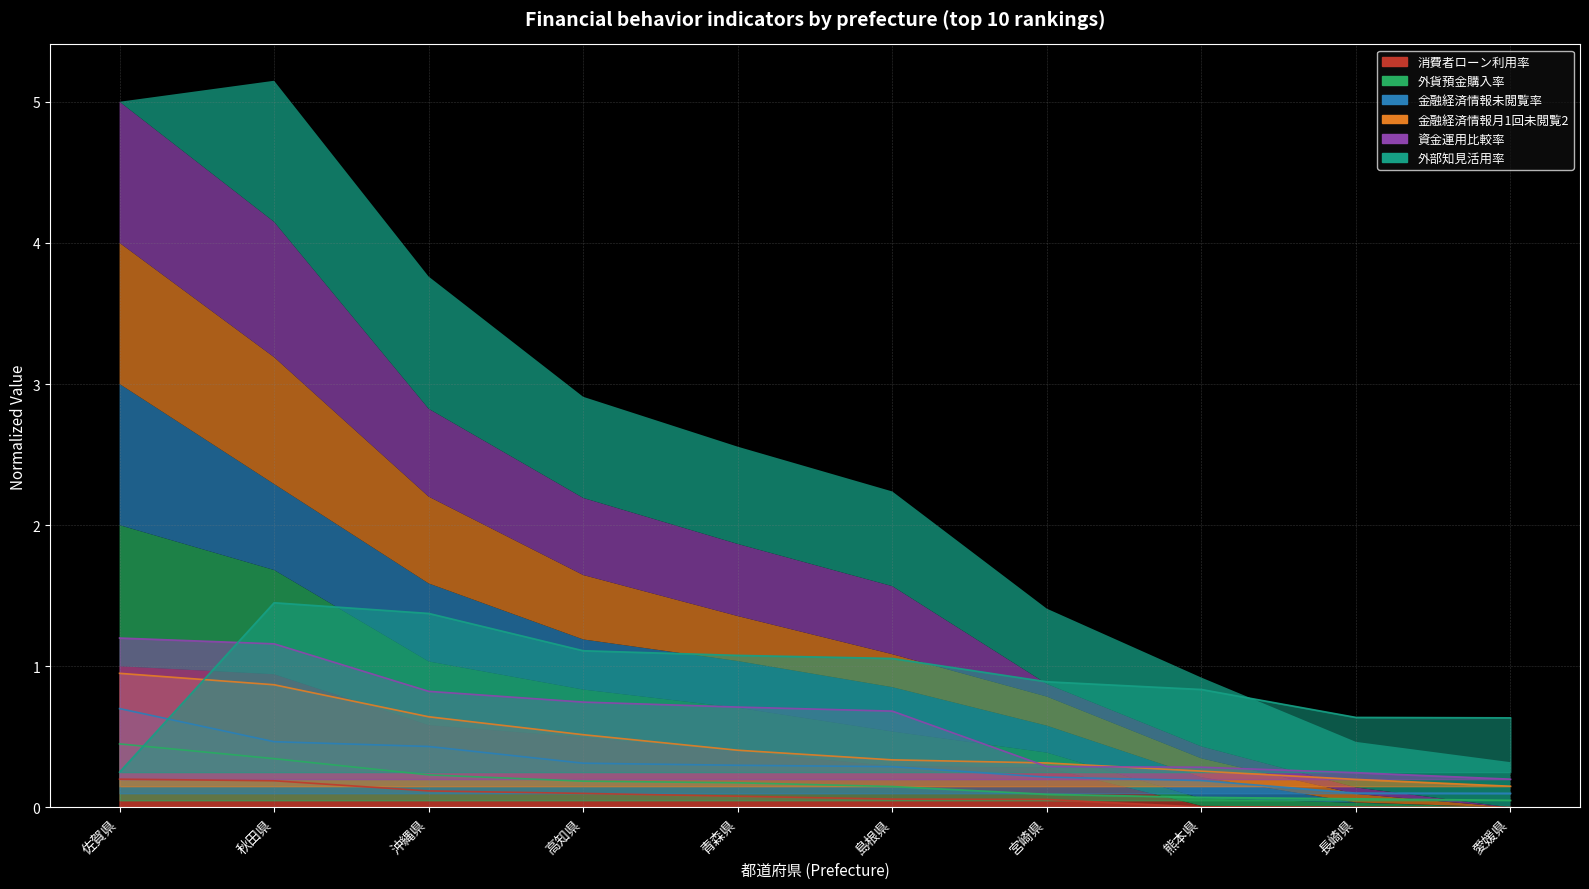

What position from the left is 青森県?

5